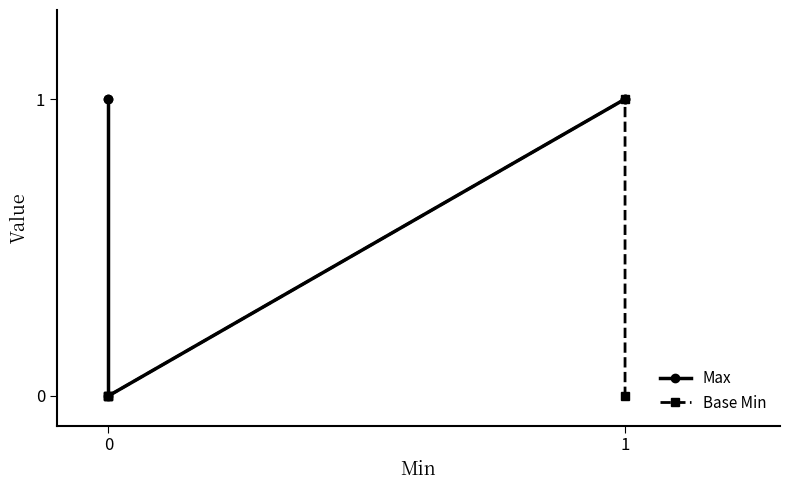

What are all the series names shown in the legend?

Max, Base Min